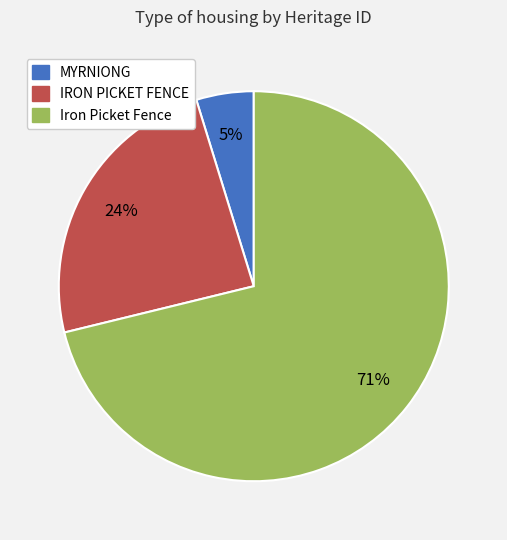

Combined, do MYRNIONG and IRON PICKET FENCE account for over 50%?

No